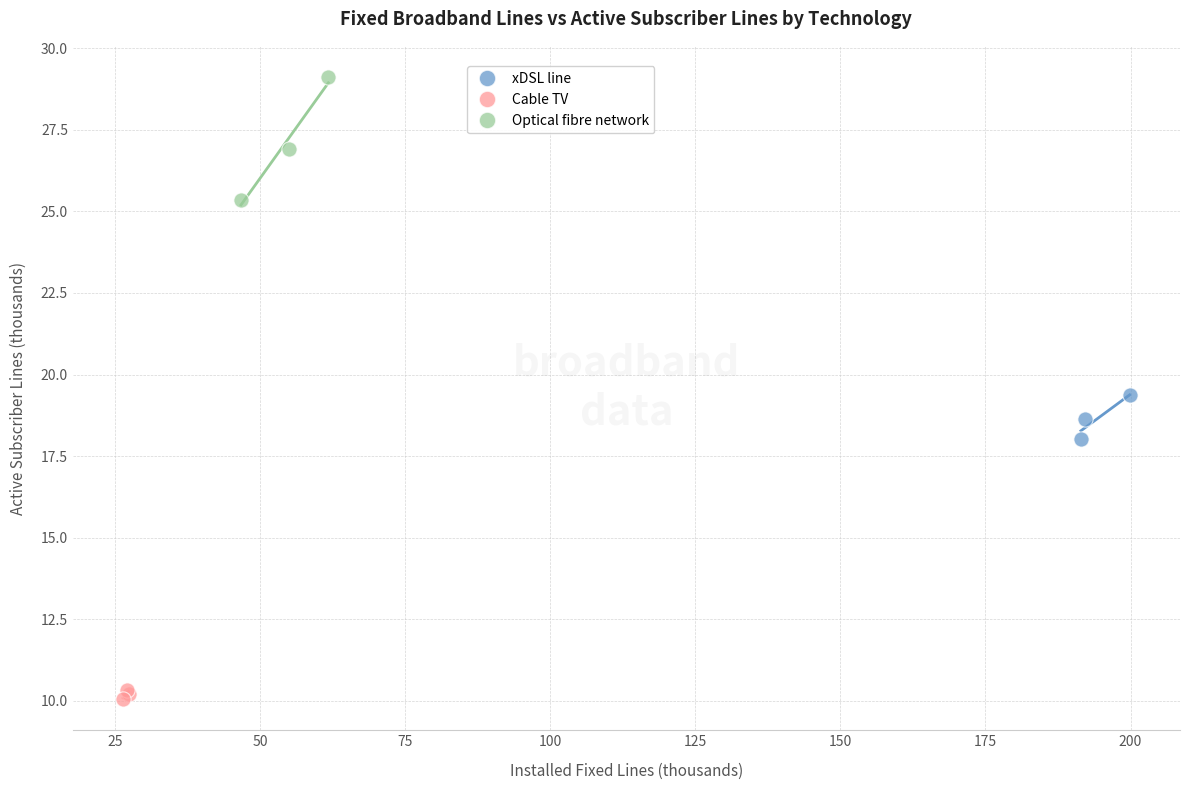

Which series contains the highest Y value?

Optical fibre network